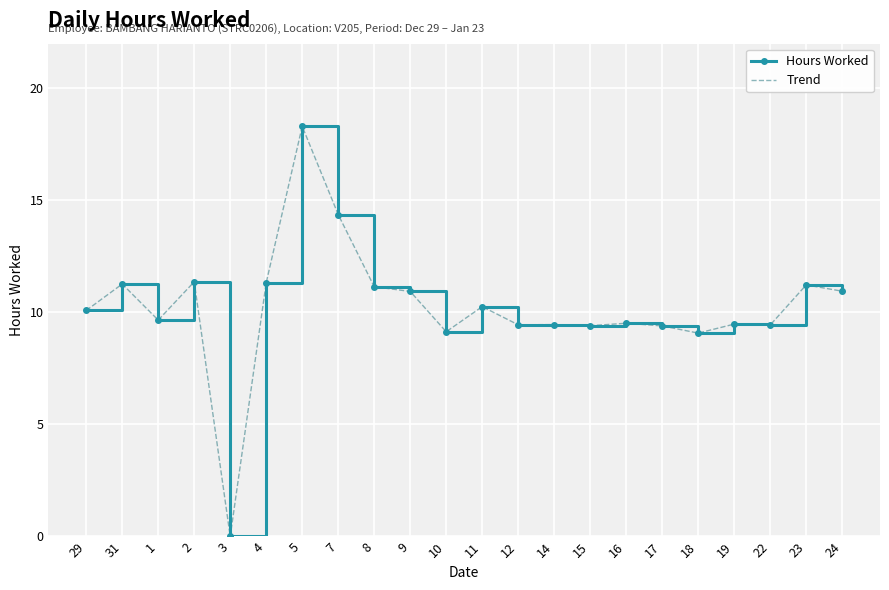

True or false: Trend and Hours Worked cross at least once.

False